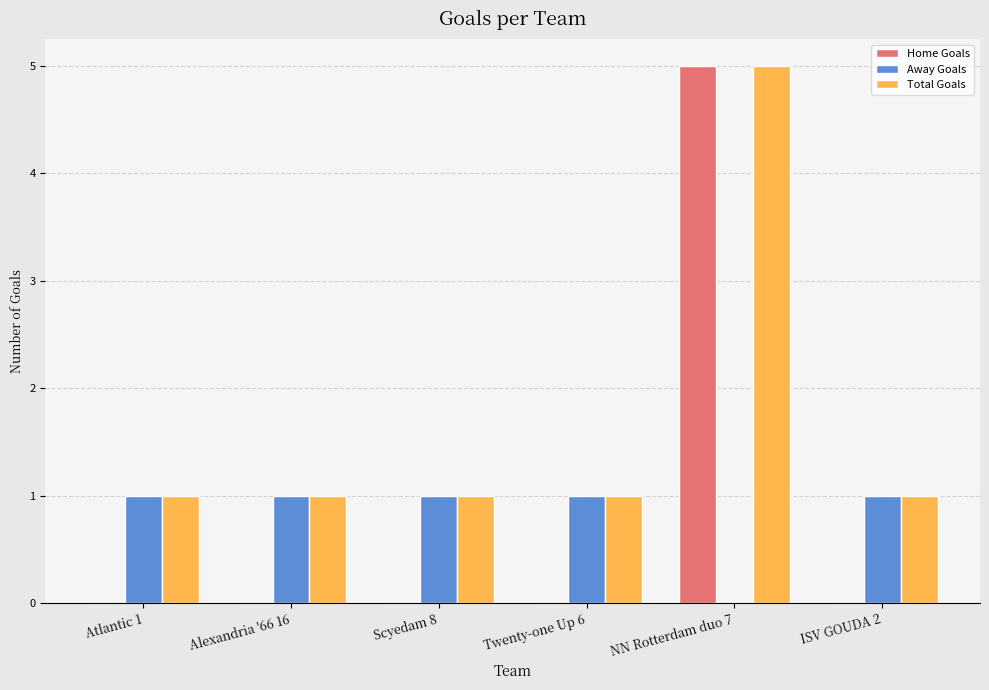

What is the sum of the Total Goals values at Scyedam 8 and Twenty-one Up 6?

2